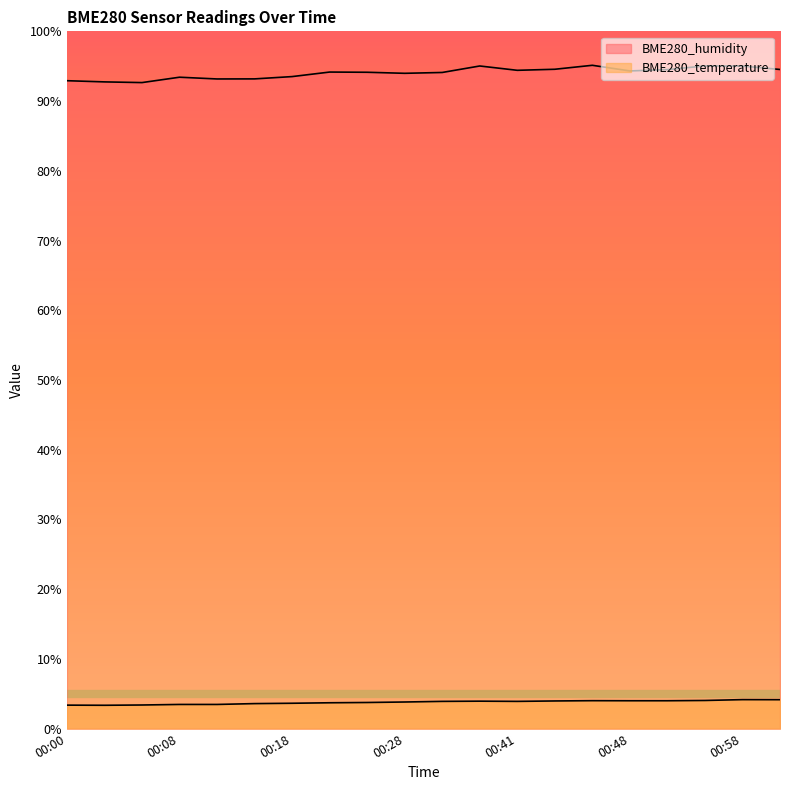

Does the chart display data point markers on the line(s)?

No